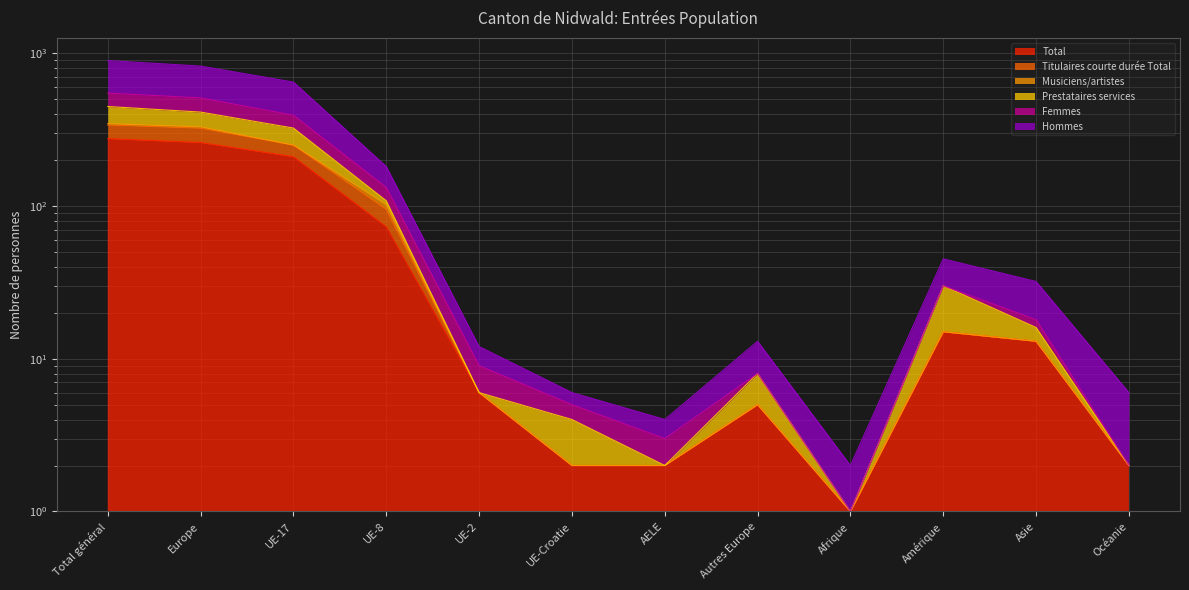

What is the spread (max minus min) of values at Amérique?

30